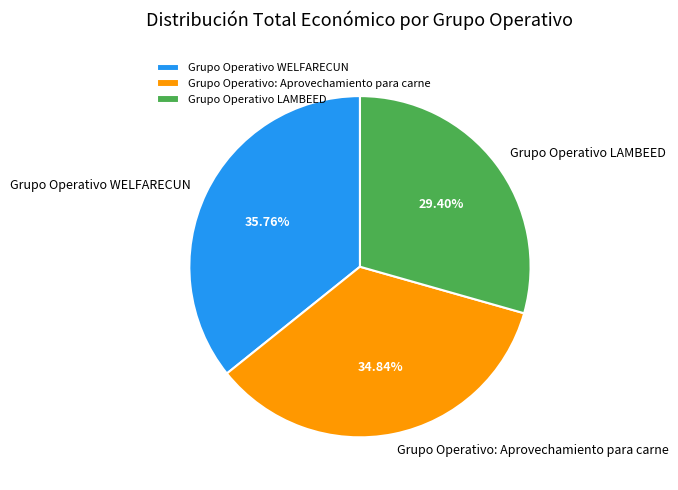

Does Grupo Operativo WELFARECUN represent more than half of the total?

No